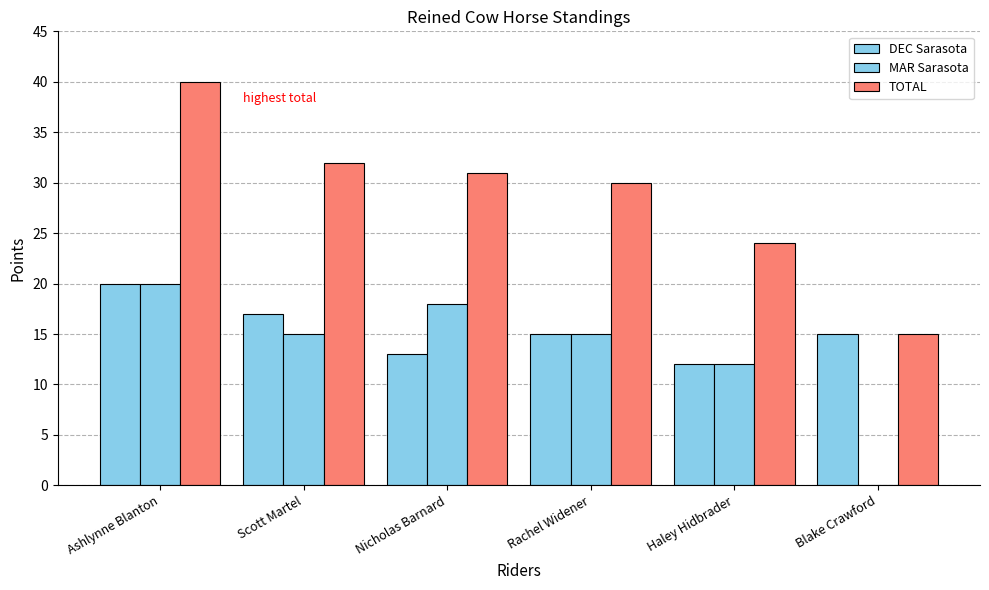

Which series has the largest total across all categories?

TOTAL